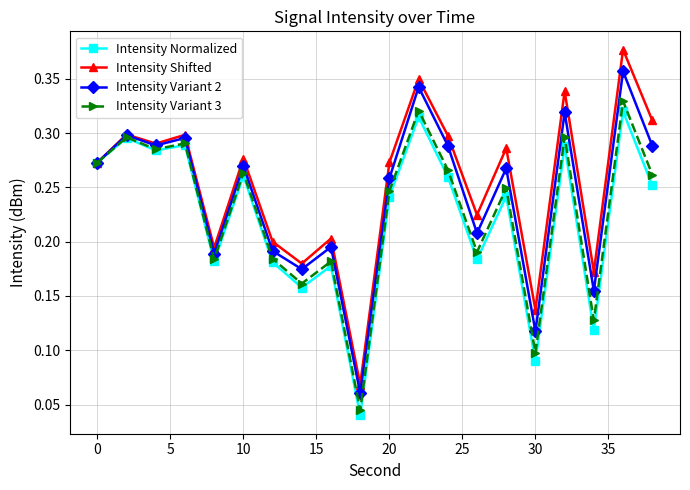

Rank the series by their average value, from lowest to highest.

Intensity Normalized, Intensity Variant 3, Intensity Variant 2, Intensity Shifted